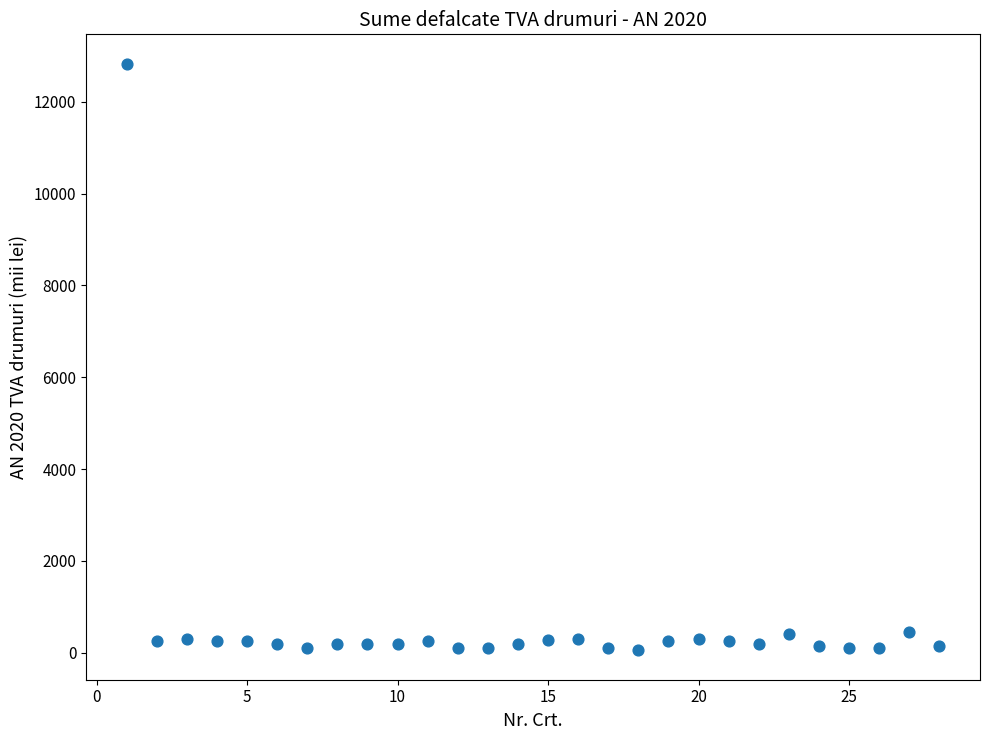

What is the range of X values (max minus min)?

27